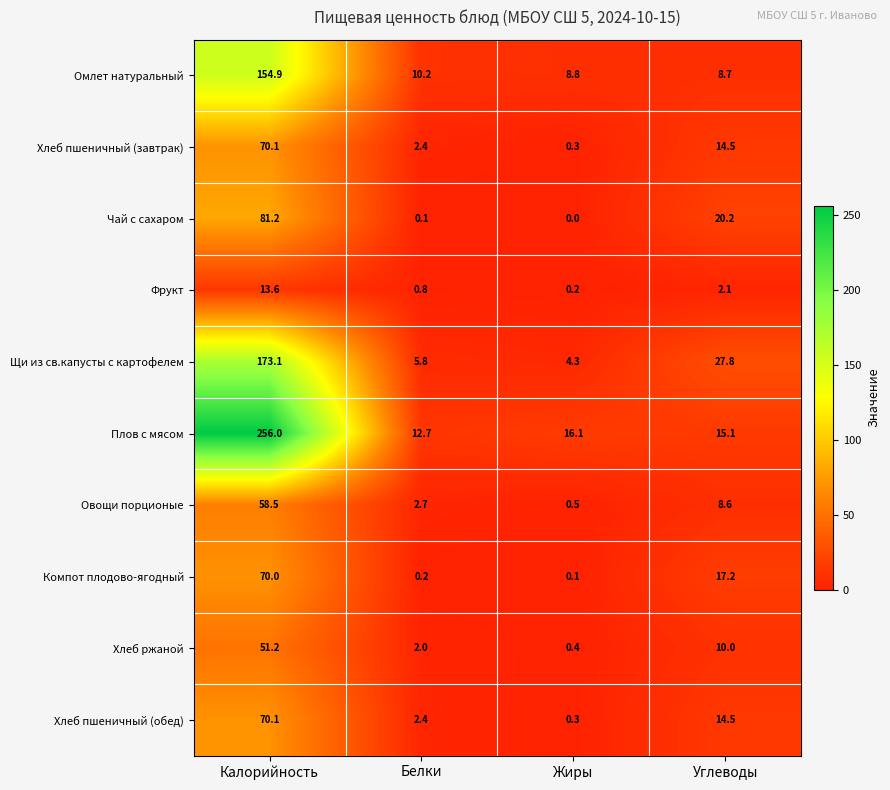

Which series has the largest range (max minus min)?

Плов с мясом